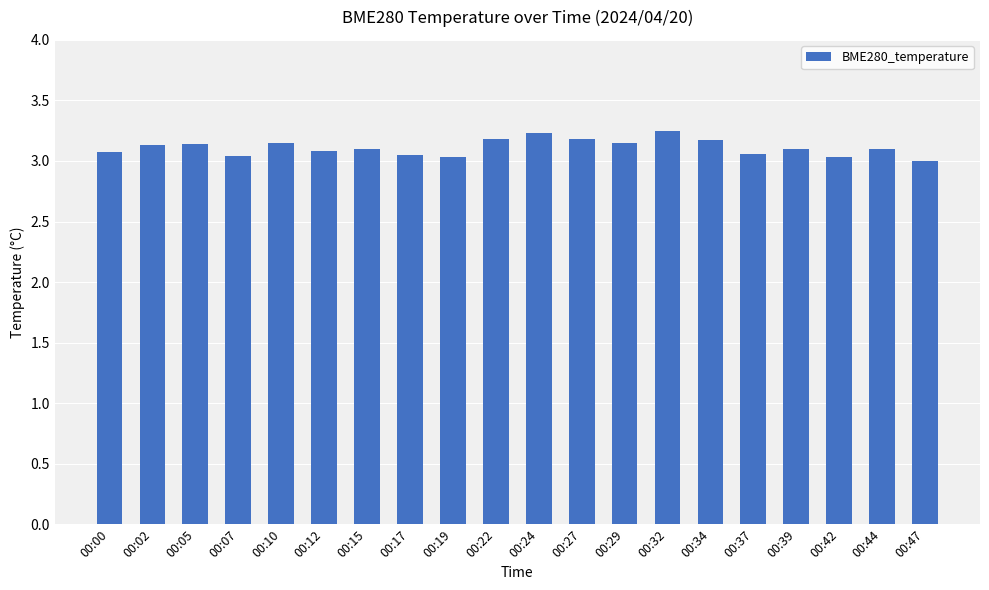

Is it true that the value at 00:34 is 5.0?

False